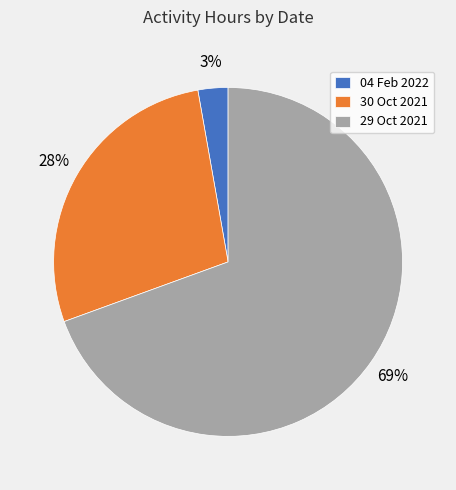

To the nearest percent, what is the average slice percentage?

33%